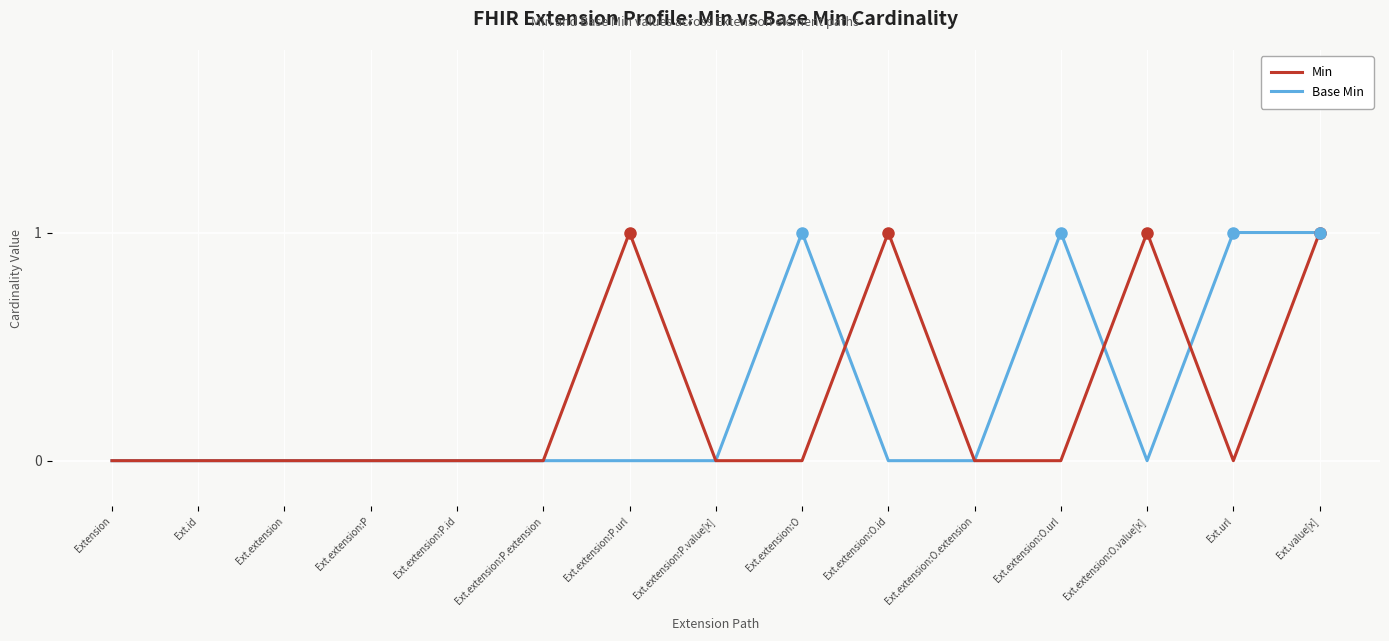

What are all the series names shown in the legend?

Min, Base Min